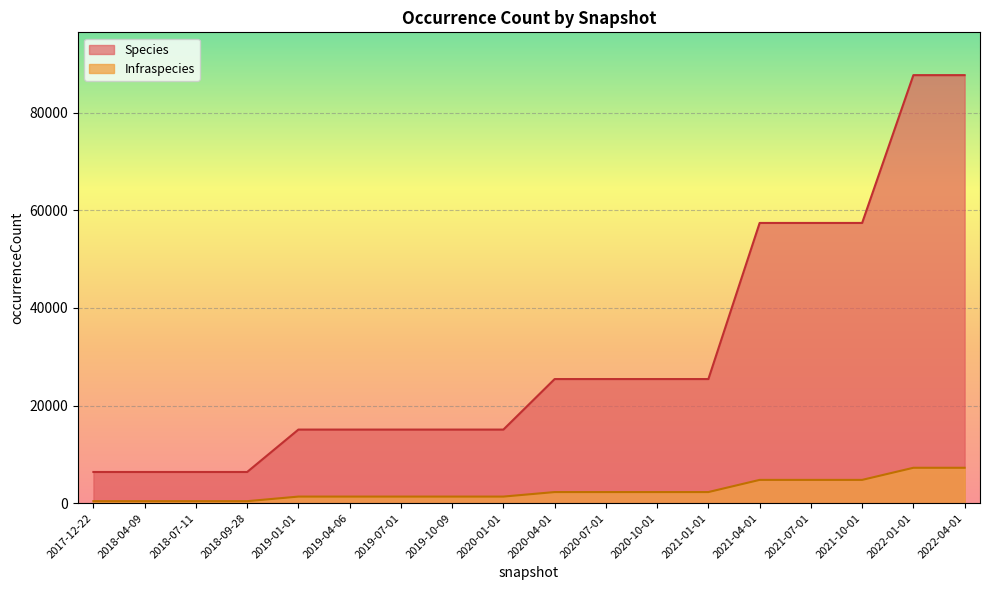

Which has a higher value, 2019-10-09 or 2021-04-01?

2021-04-01